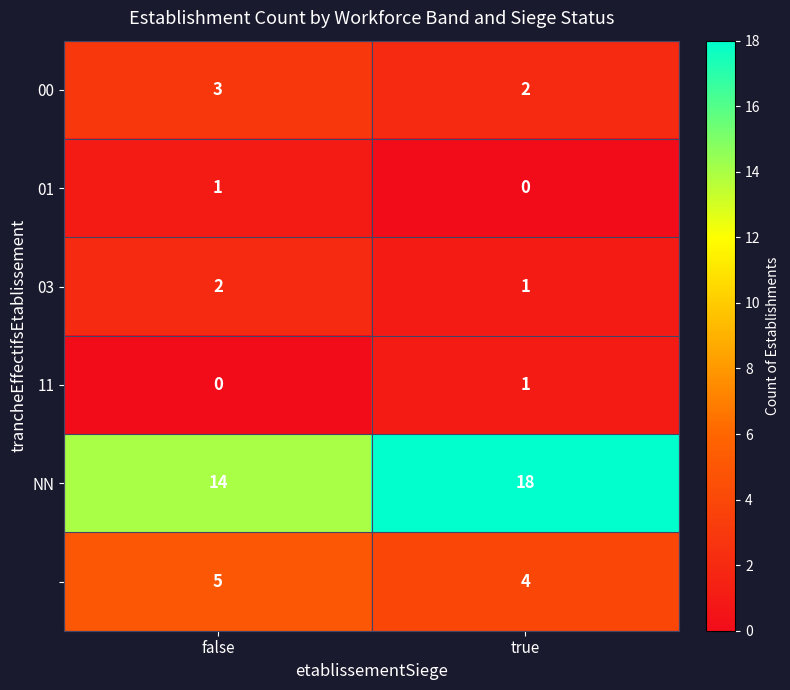

At which category is the sum across all series the highest?

true